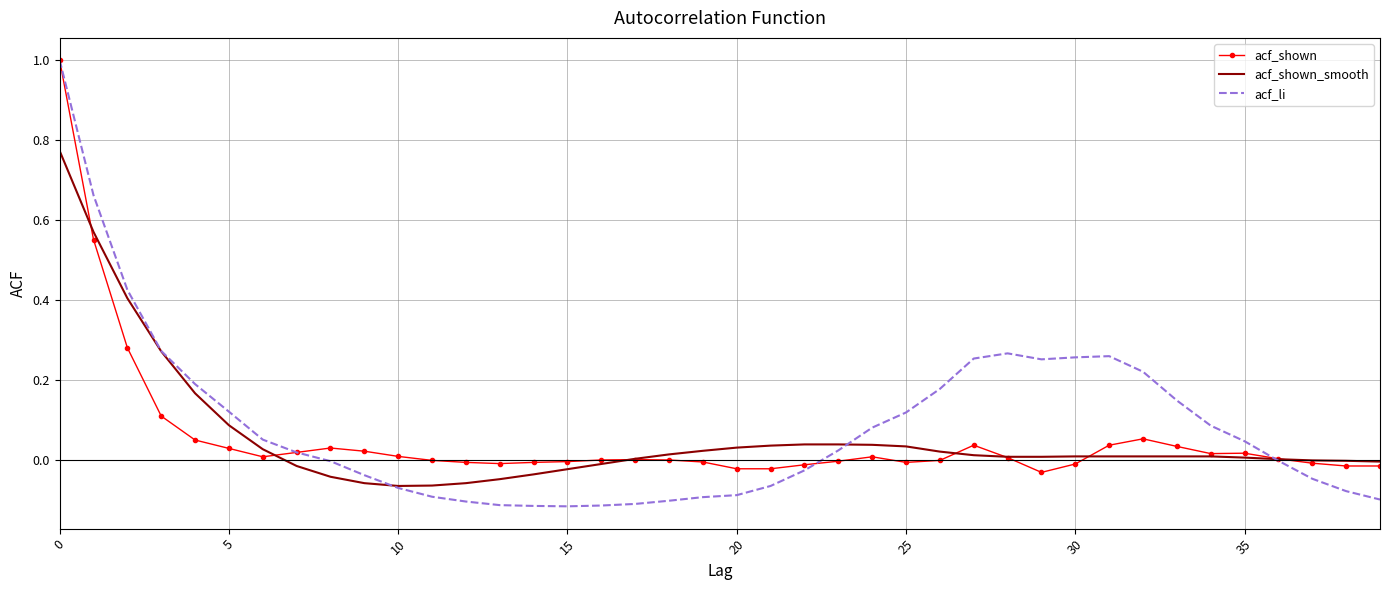

Which series has the widest spread of values?

acf_li